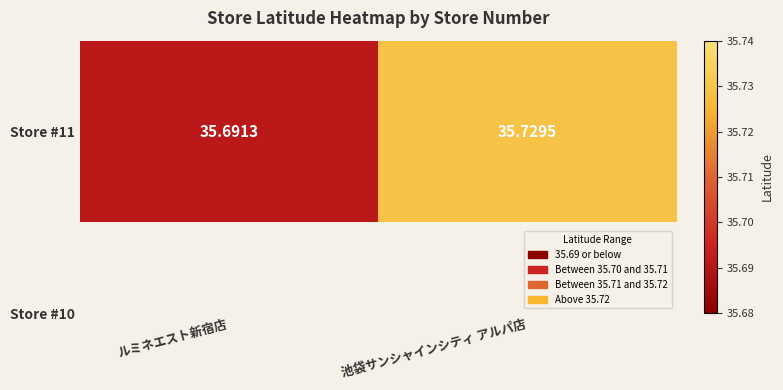

The chart shows a value of 15.5 at ルミネエスト新宿店. True or false?

False